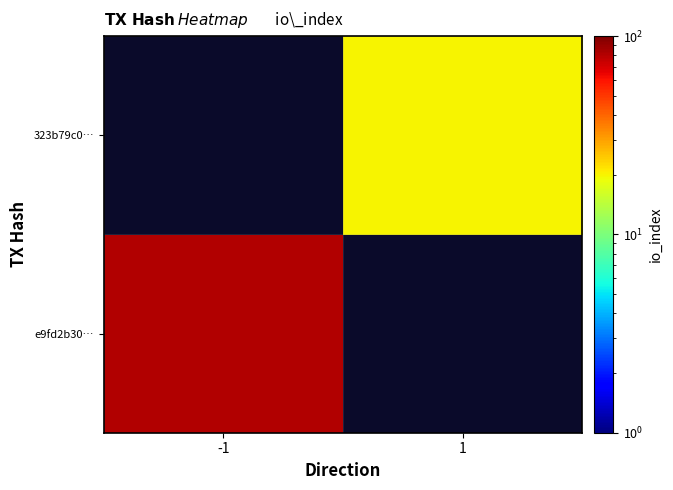

The e9fd2b30… series shows 133.8 at -1. True or false?

False